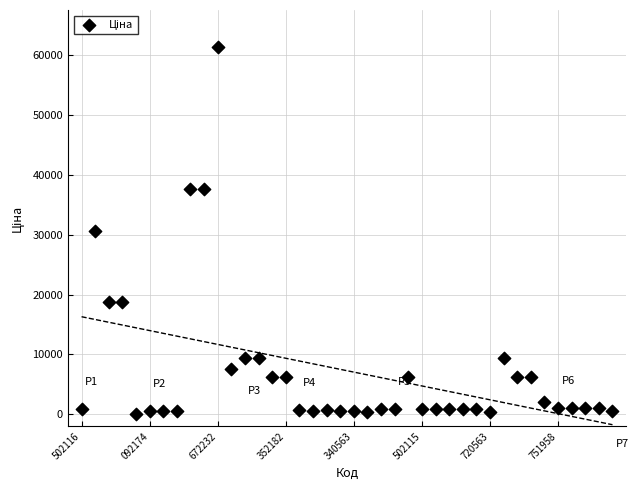

What is the range of Y values (max minus min)?

61402.2